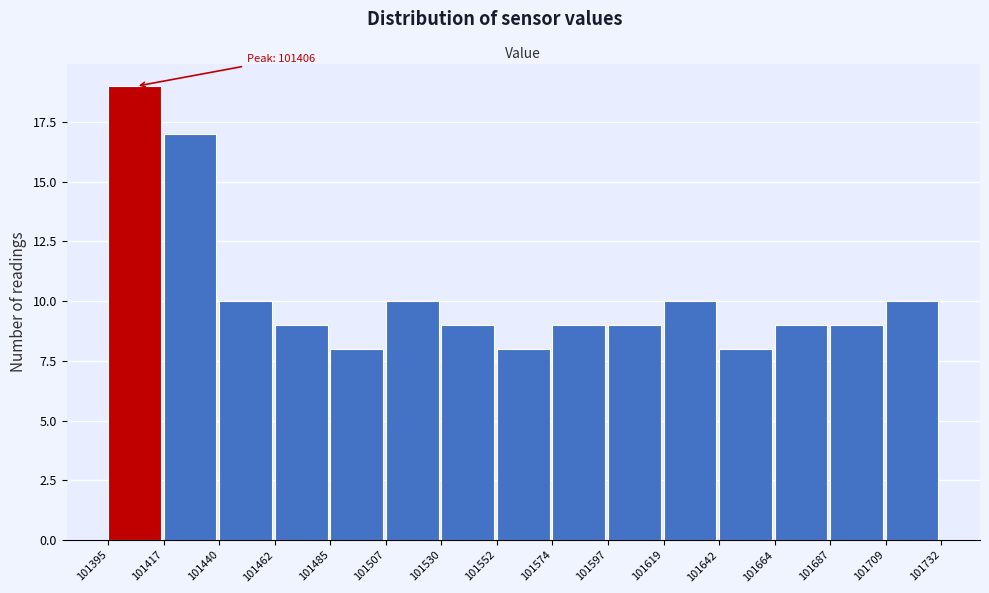

Which range on the x-axis has the tallest bar?

101395 to 101417